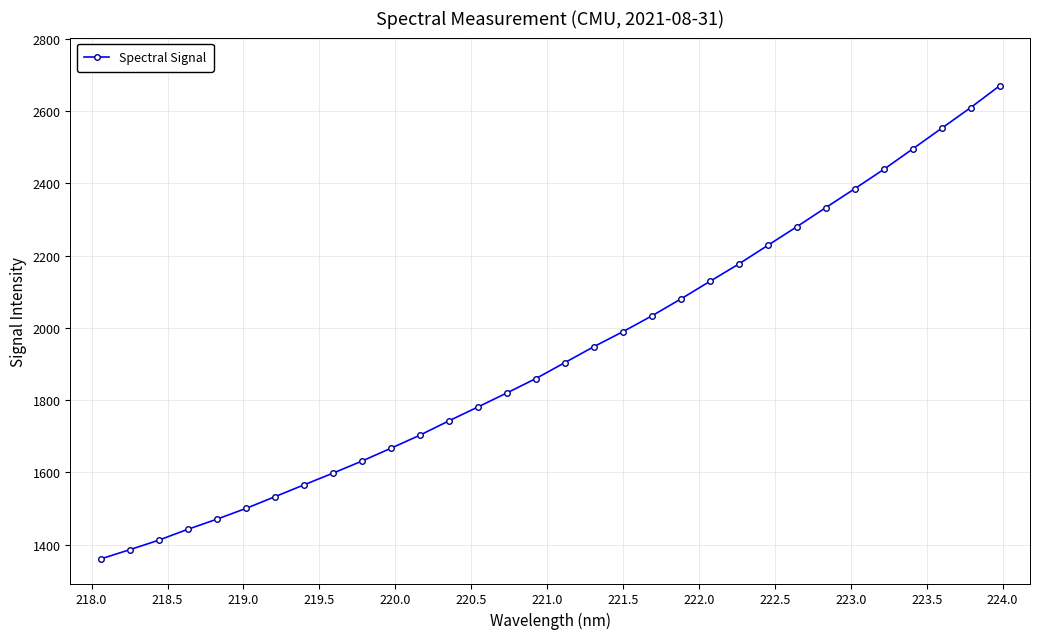

What is the smallest value displayed?

1360.0